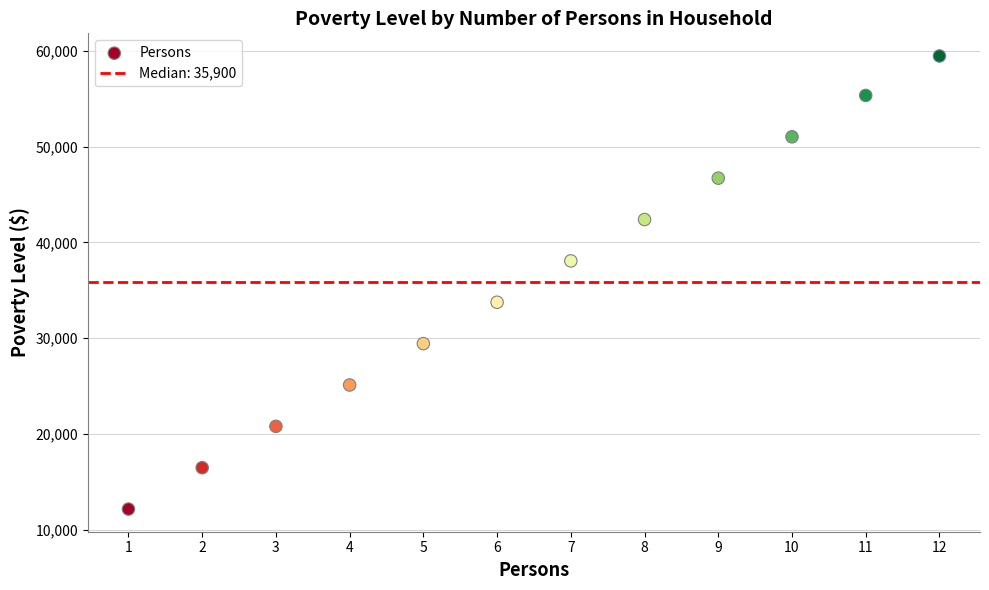

What is the range of X values (max minus min)?

11